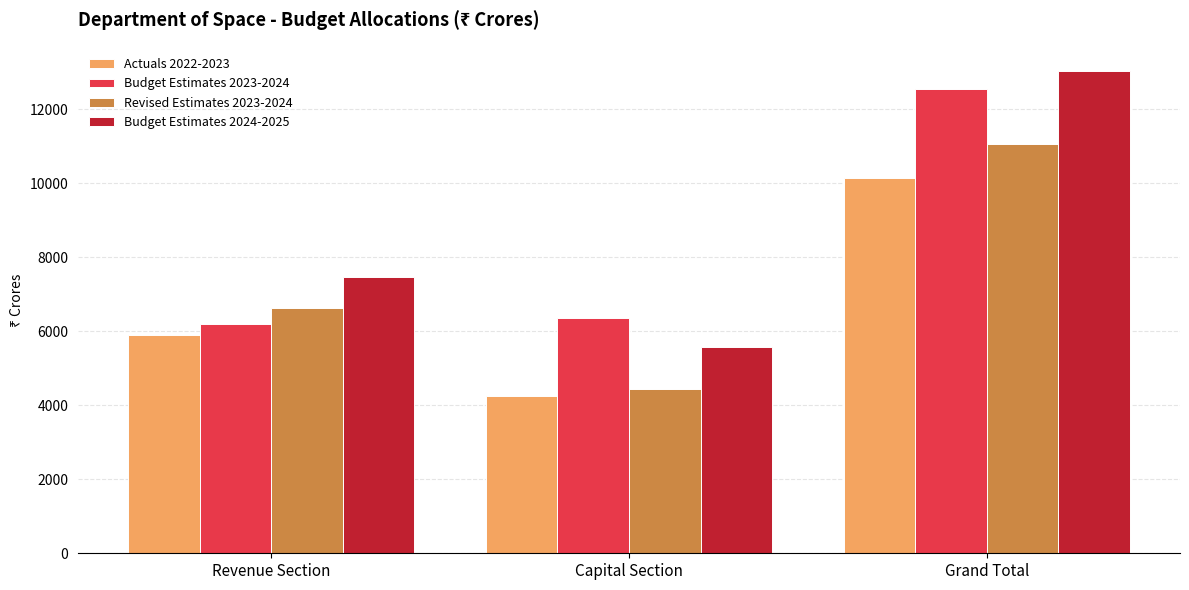

At how many categories does at least one series exceed 5012?

3